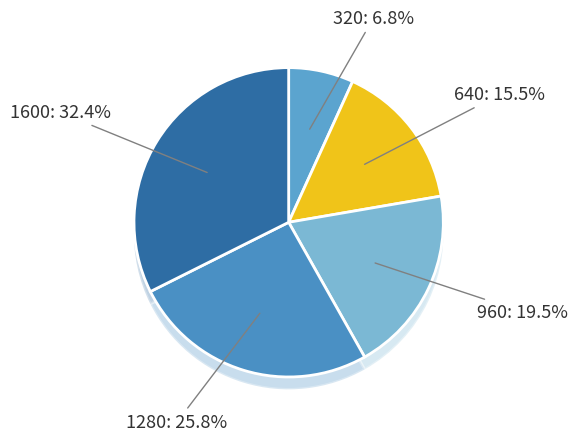

To the nearest percent, what is the difference between the largest and smallest slice percentages?

12%